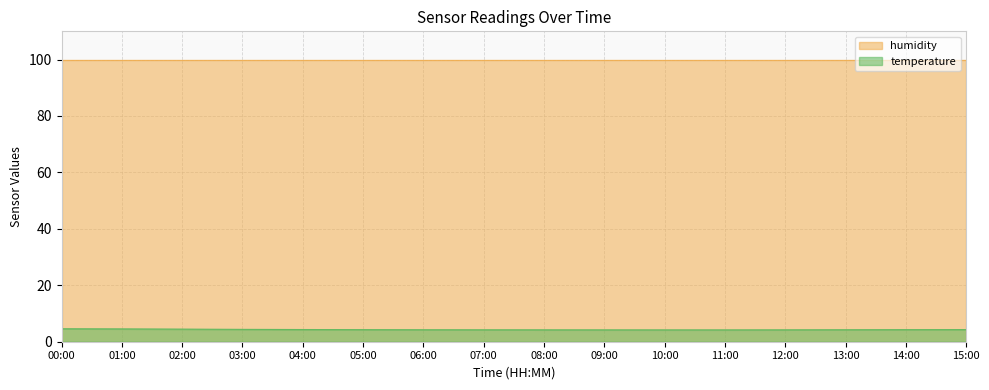

True or false: the data shows 4.2 at 11:00.

True